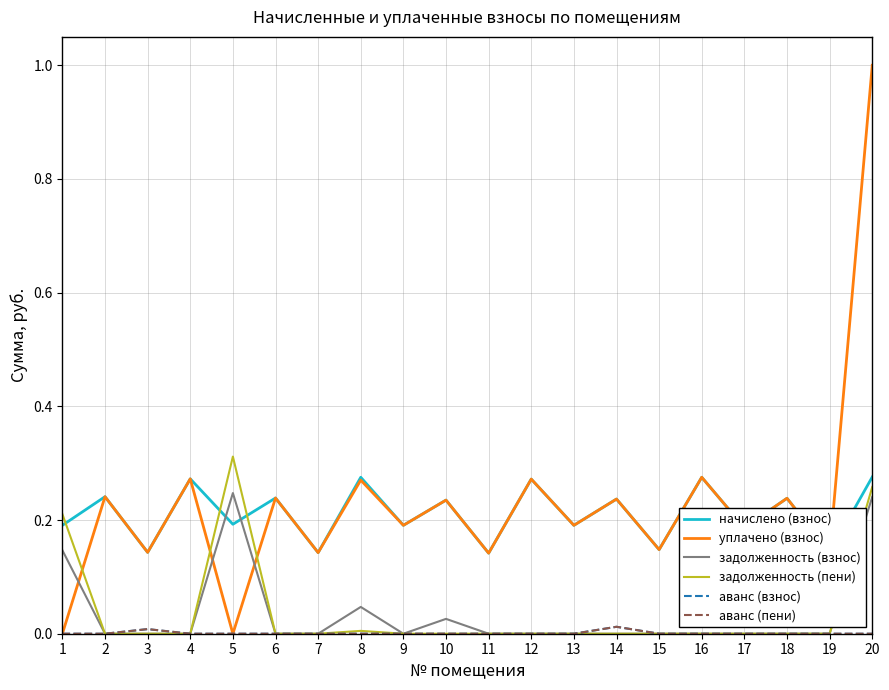

How many аванс (пени) values are between 0 and 1?

20